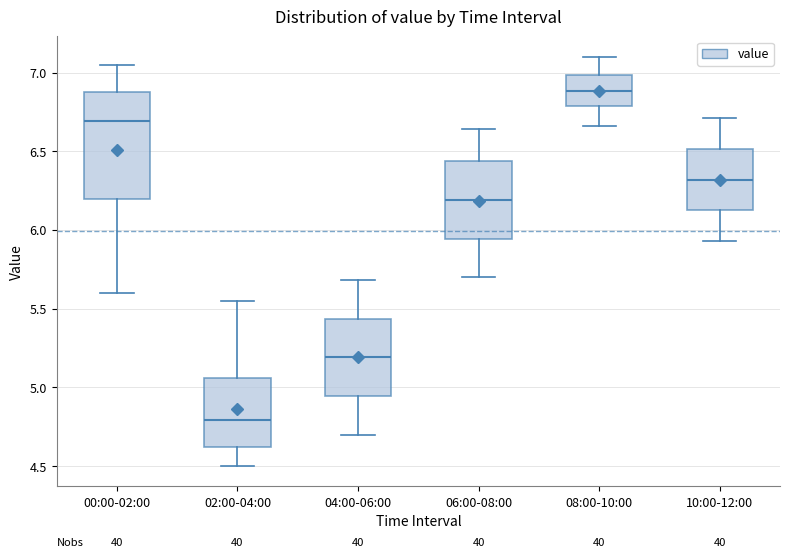

Reading left to right, read every box against the y-axis: the position of its median line, the range the box covers, and the ends of its whiskers. The values are not printed on the chart, so give them approximately, as read against the axis.

00:00-02:00: median 6.70, box 6.20 to 6.90, whiskers 5.60 to 7.05
02:00-04:00: median 4.80, box 4.60 to 5.05, whiskers 4.50 to 5.55
04:00-06:00: median 5.20, box 4.95 to 5.45, whiskers 4.70 to 5.70
06:00-08:00: median 6.20, box 5.95 to 6.45, whiskers 5.70 to 6.65
08:00-10:00: median 6.90, box 6.80 to 7.00, whiskers 6.65 to 7.10
10:00-12:00: median 6.30, box 6.15 to 6.50, whiskers 5.95 to 6.70